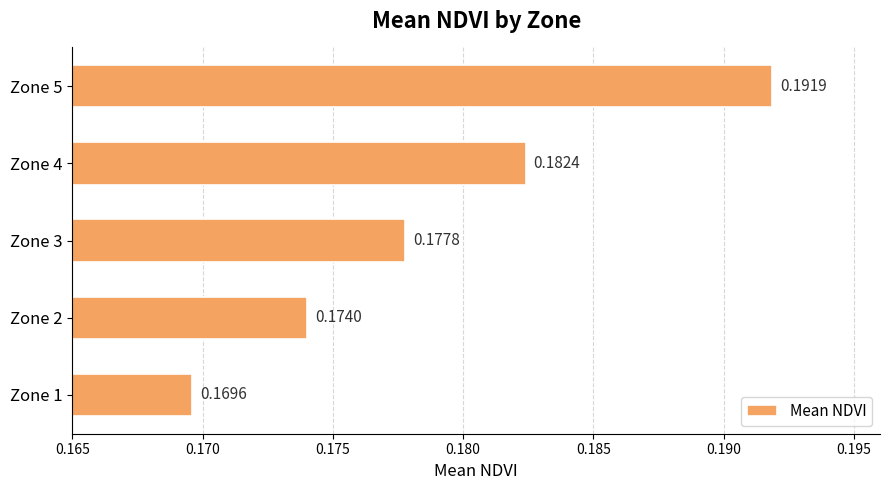

What is the sum of all values?

0.9